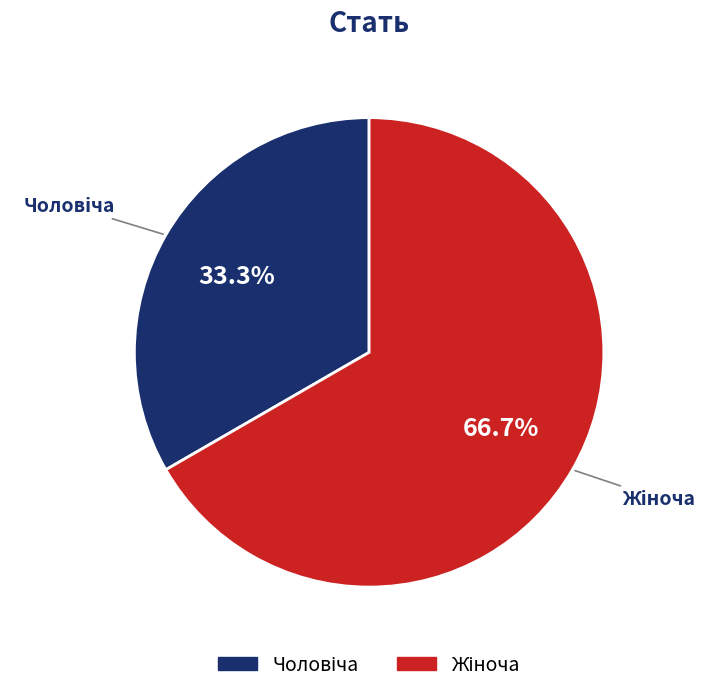

To the nearest percent, what is the average slice percentage?

50%